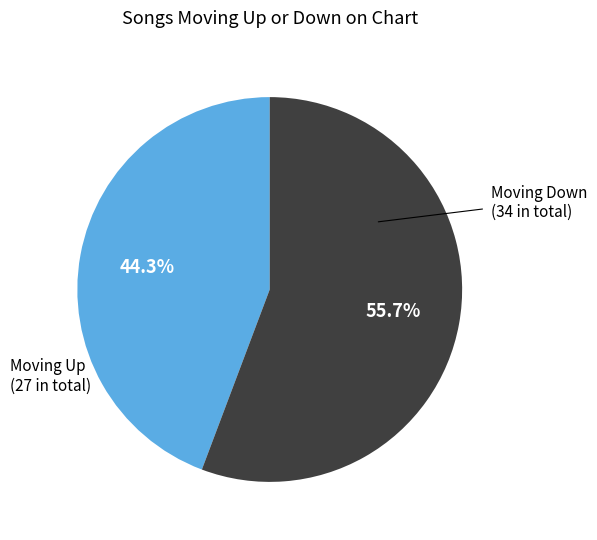

Does any single category account for the majority?

Yes